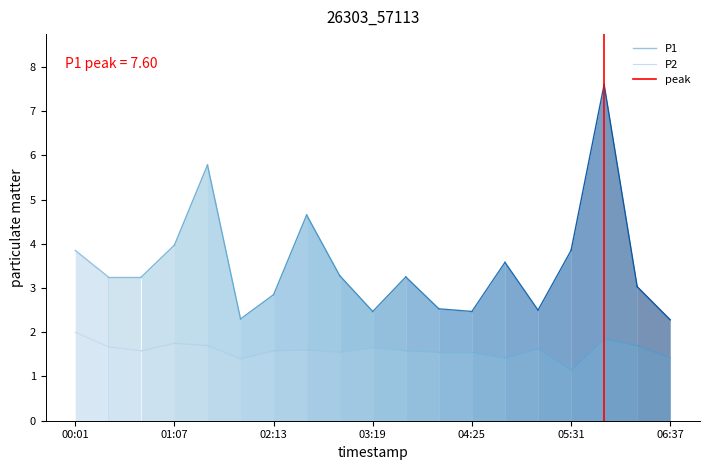

What is the total value across all series at 00:01?

5.8